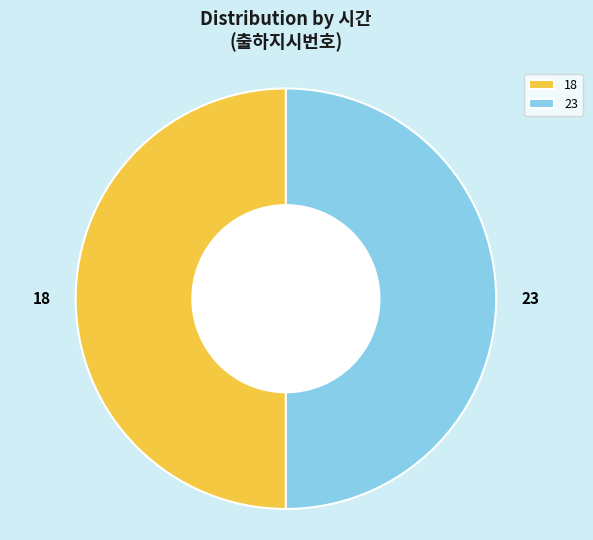

What is the ratio of the value at 23 to the value at 18?

1.0